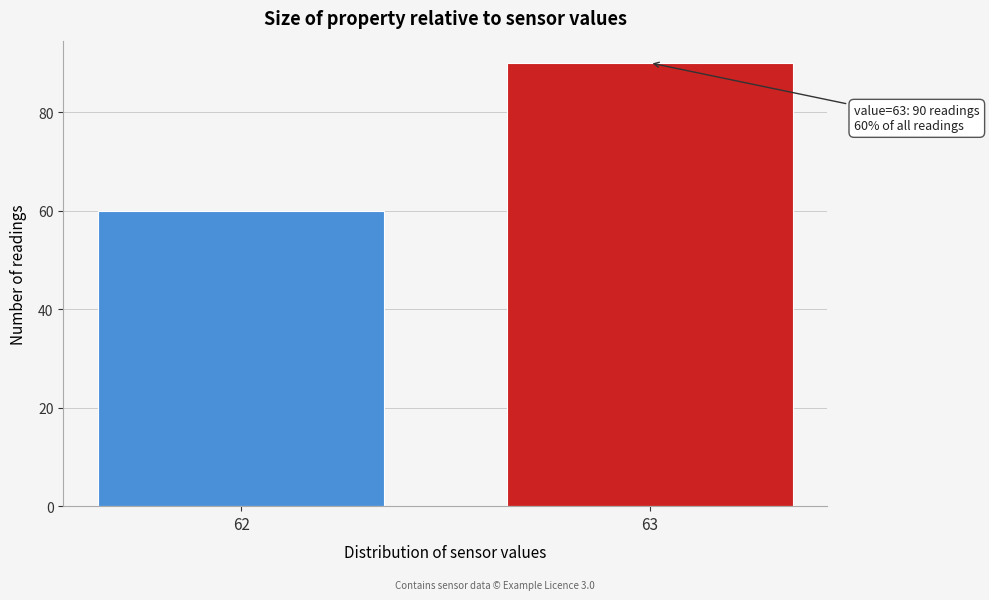

Reading right to left, transcribe all the data shown in this chart.

63=90	62=60